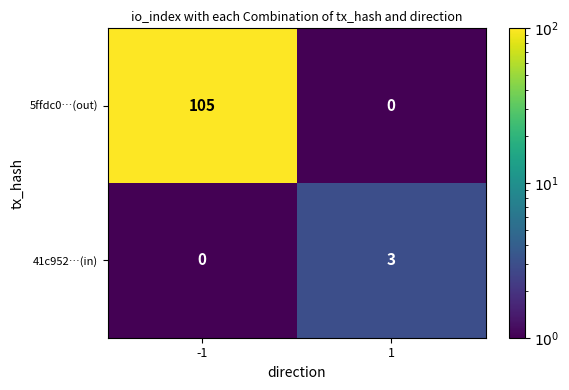

How many series are shown in this chart?

2